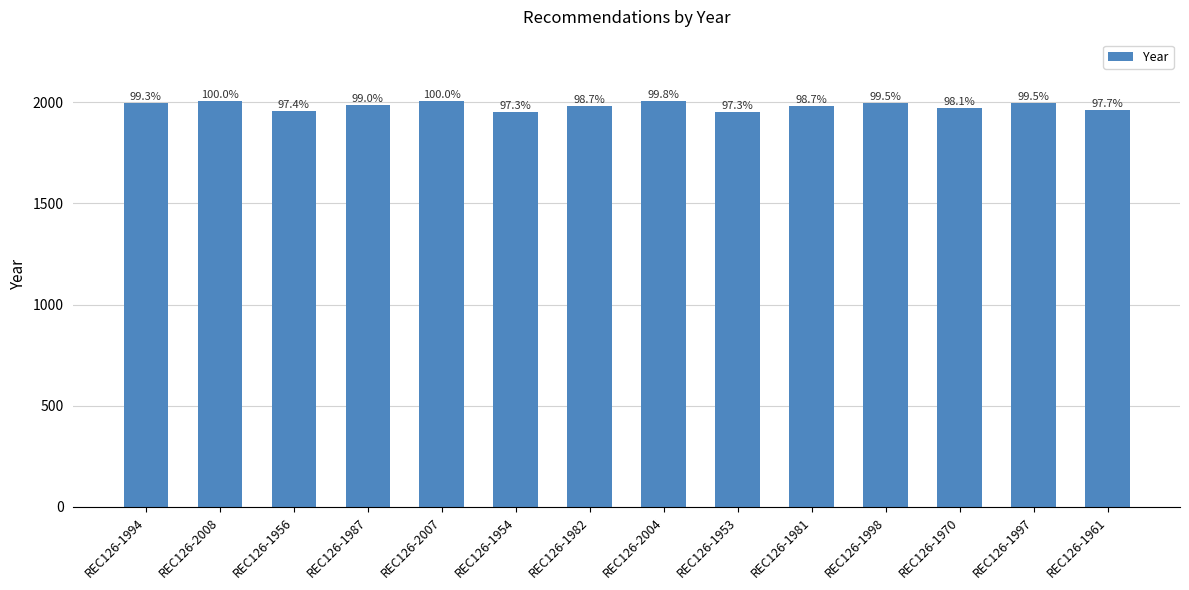

Reading left to right, what are all the values shown in this chart?

1994	2008	1956	1987	2007	1954	1982	2004	1953	1981	1998	1970	1997	1961